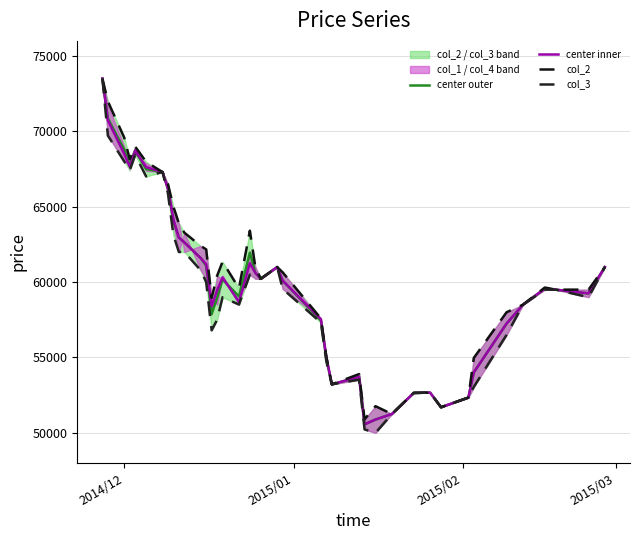

What is the lowest value of the center inner series?

50565